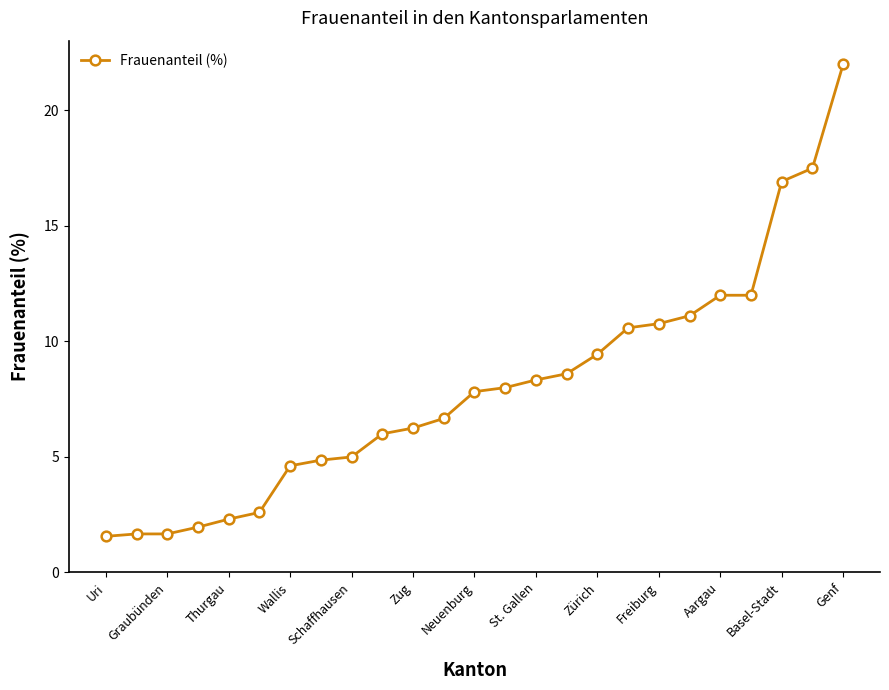

What is the maximum value shown in the chart?

22.0